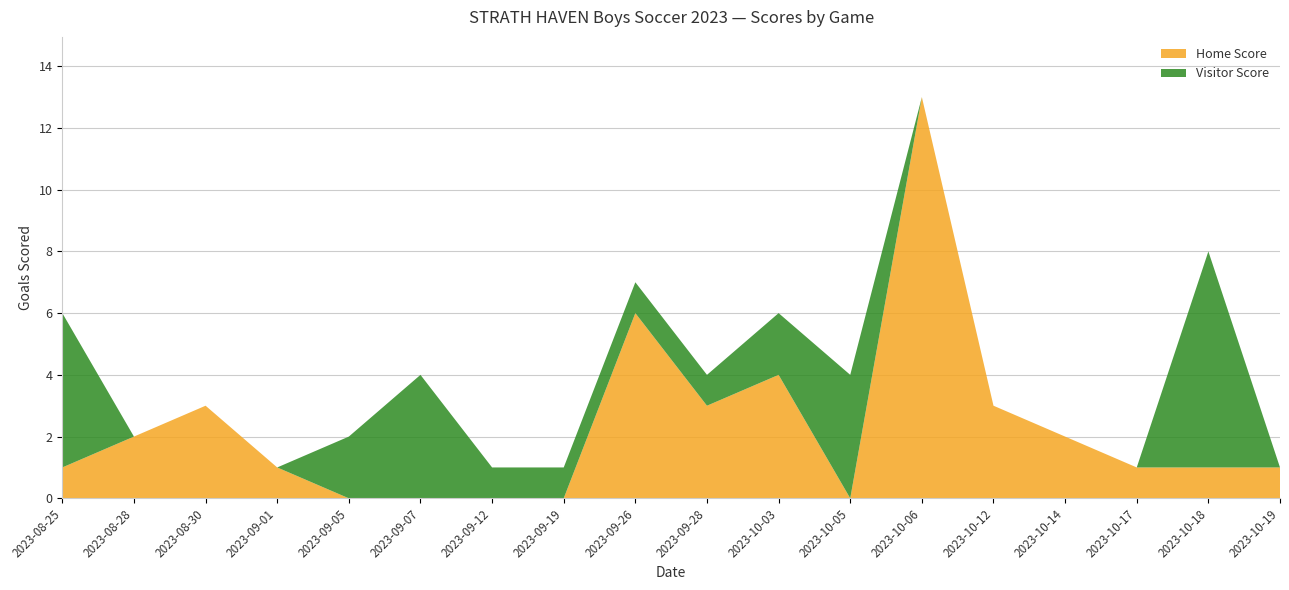

Reading left to right, extract all data points from this chart.

Home Score: 1	2	3	1	0	0	0	0	6	3	4	0	13	3	2	1	1	1
Visitor Score: 5	0	0	0	2	4	1	1	1	1	2	4	0	0	0	0	7	0